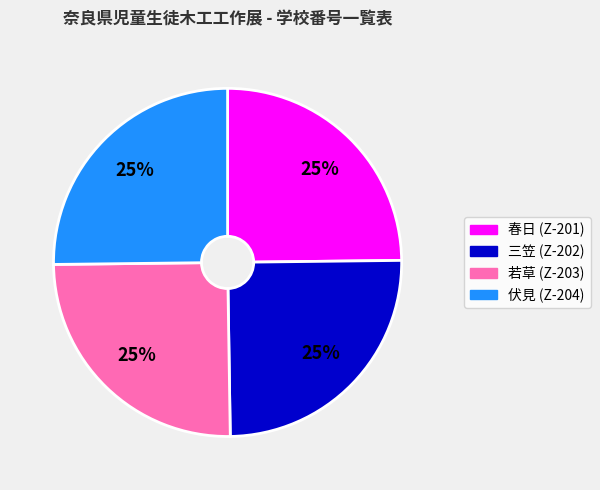

What is the ratio of the value at 若草 (Z-203) to the value at 春日 (Z-201)?

1.0